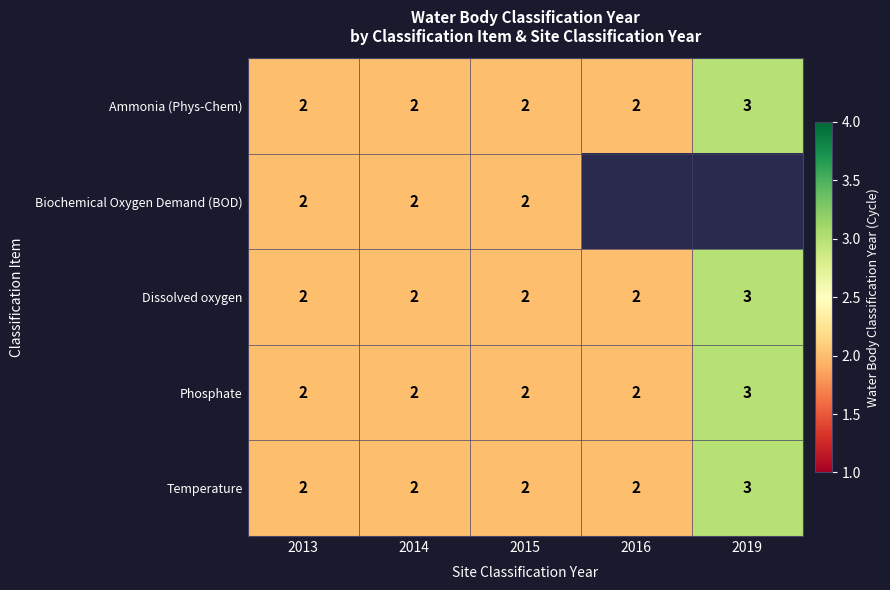

How many distinct data groups are displayed?

5